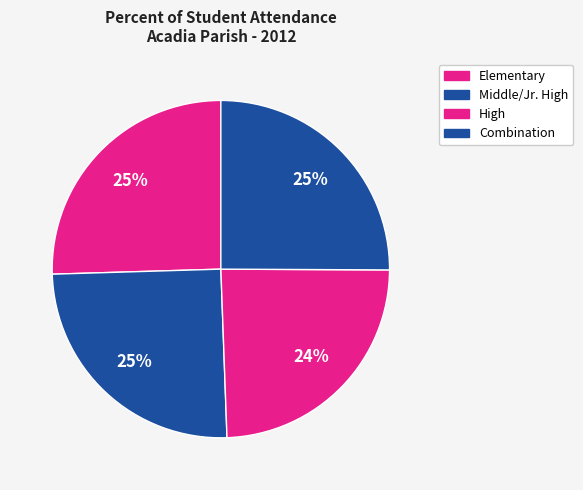

Which slice is the largest?

Elementary